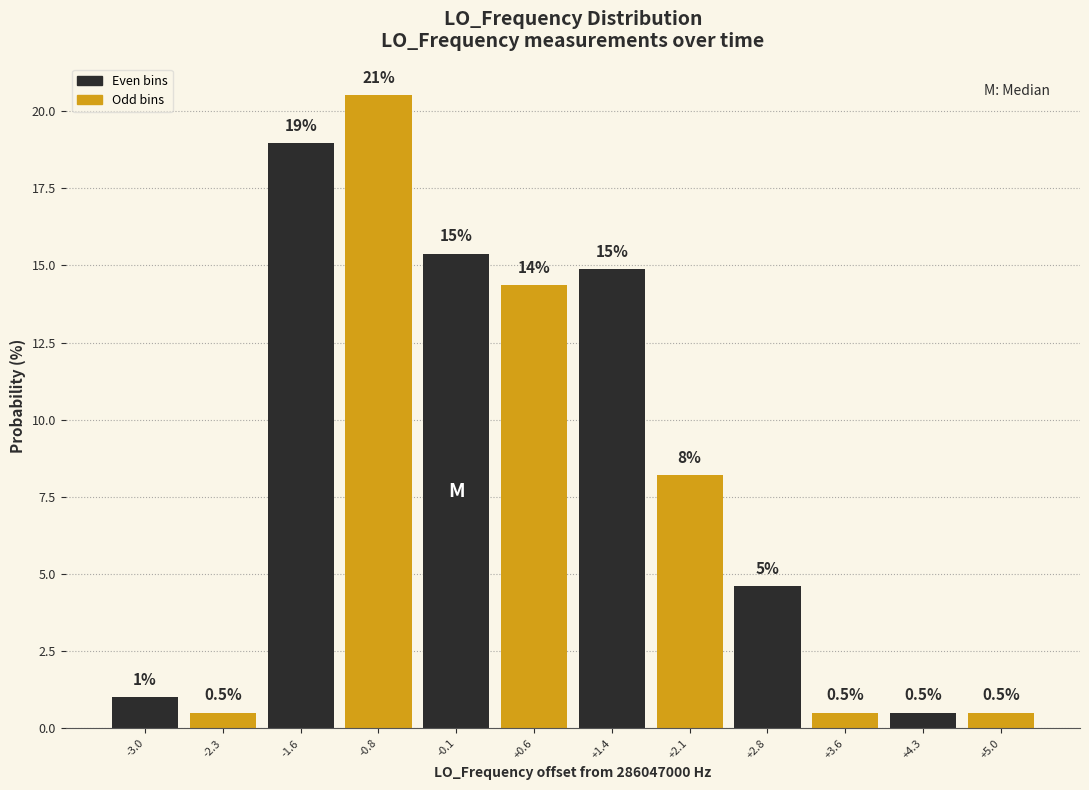

Reading right to left, what are all the values shown in this chart?

+5.0=0.5	+4.3=0.5	+3.6=0.5	+2.8=4.6	+2.1=8.2	+1.4=14.9	+0.6=14.4	-0.1=15.4	-0.8=20.5	-1.6=19.0	-2.3=0.5	-3.0=1.0